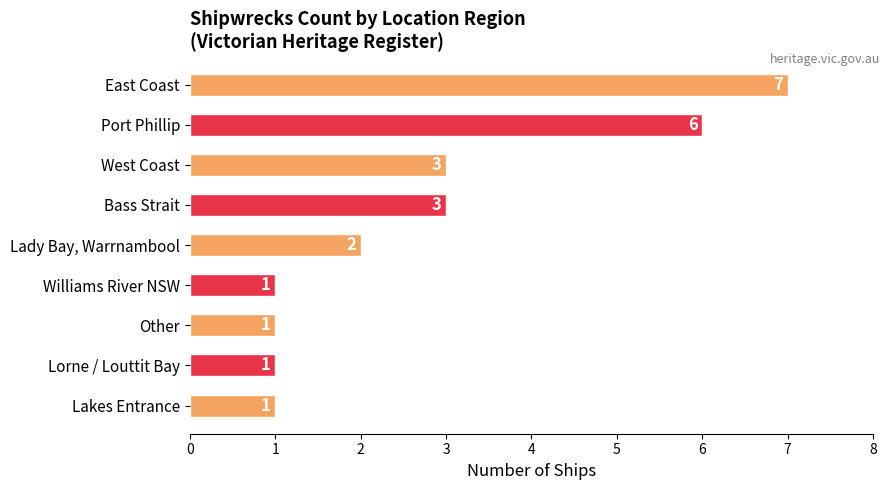

What is the change in value from East Coast to Lakes Entrance?

-6